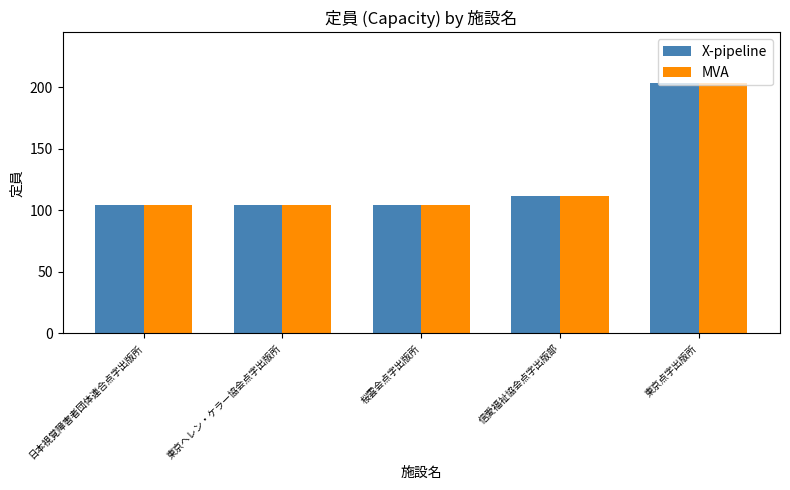

True or false: MVA has a value of 104 at 東京ヘレン・ケラー協会点字出版所.

True